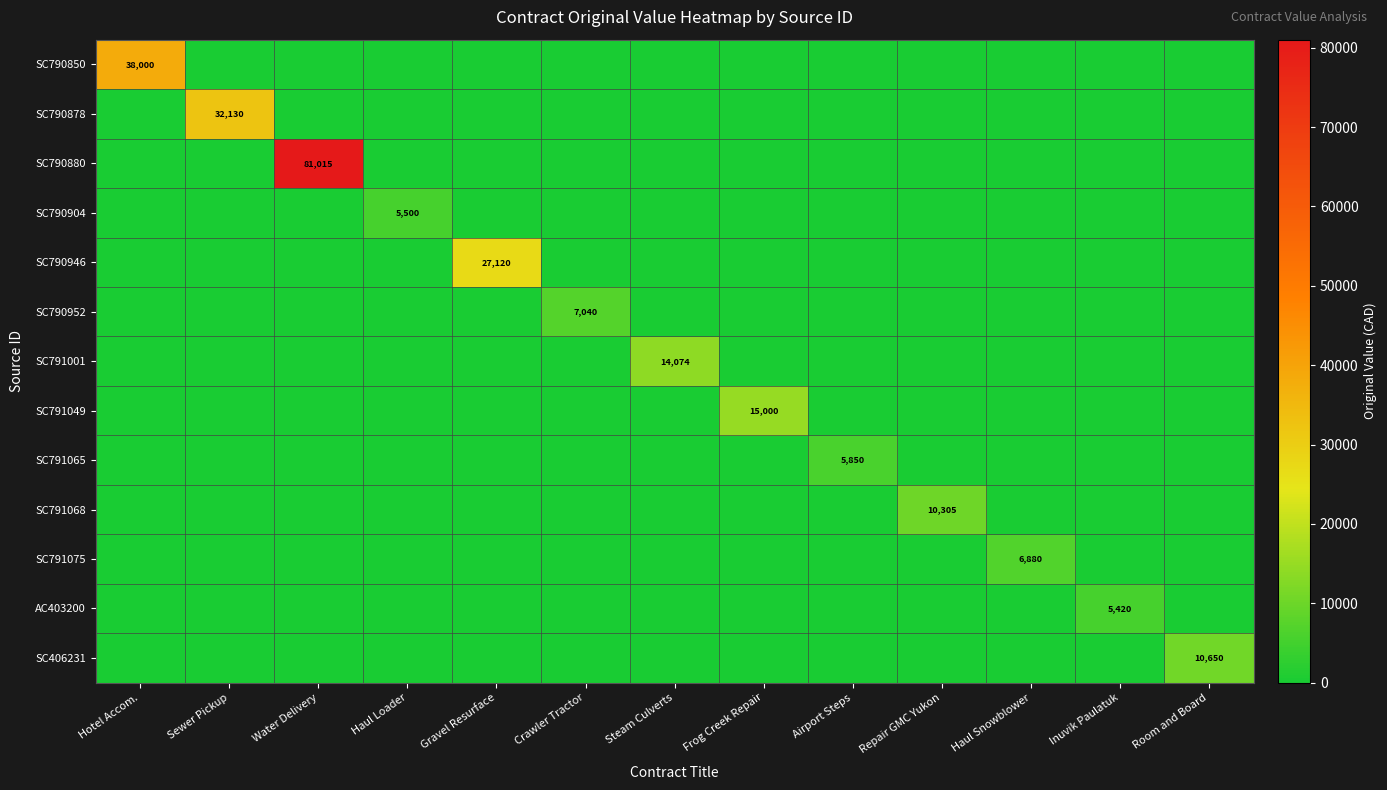

How many data points does each series have?

13